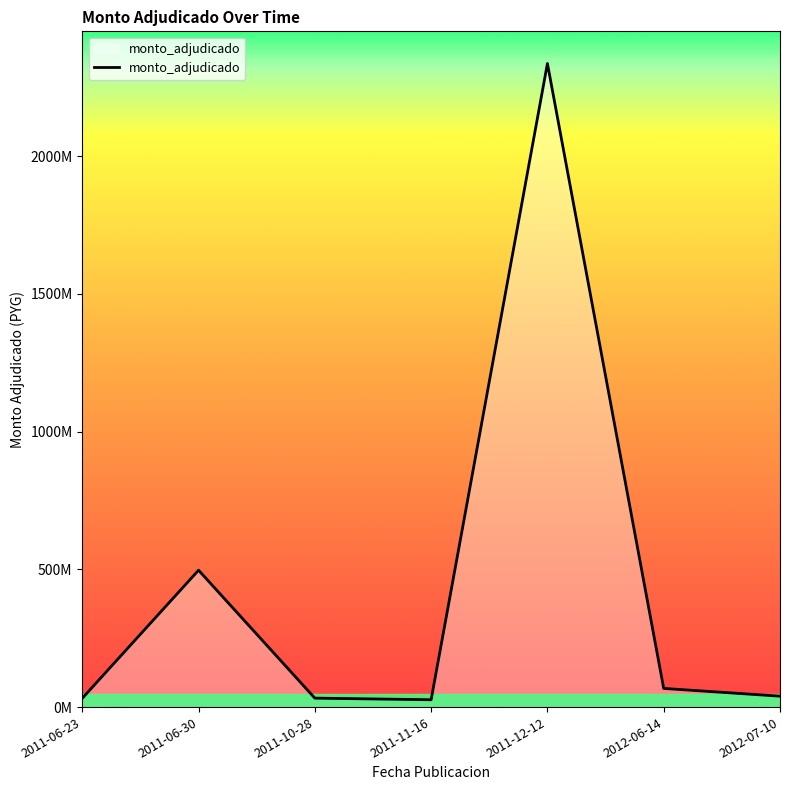

Approximately how many times larger is the value at 2011-12-12 compared to 2012-07-10?

58.9